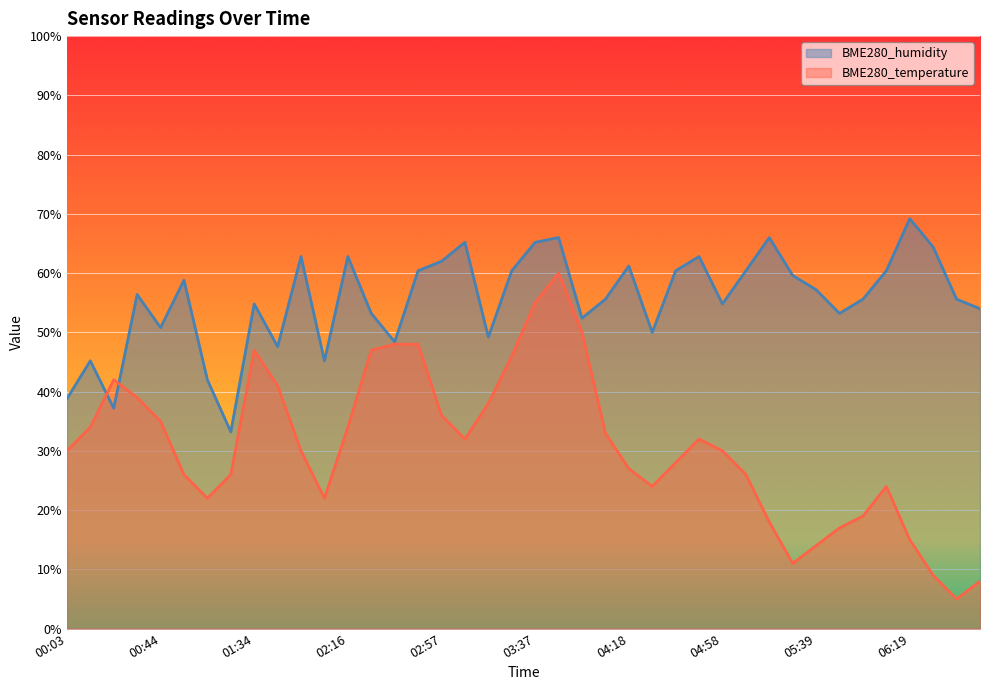

At which label is BME280_temperature closest to 32?

03:07